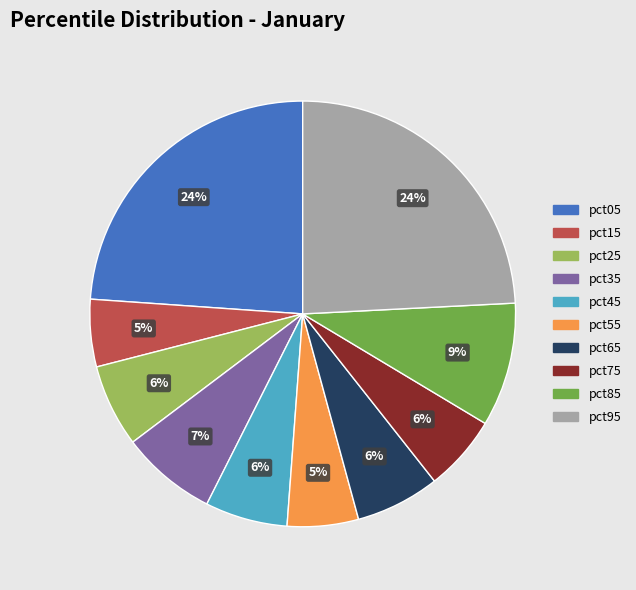

To the nearest percent, what is the combined percentage of pct55 and pct75?

11%